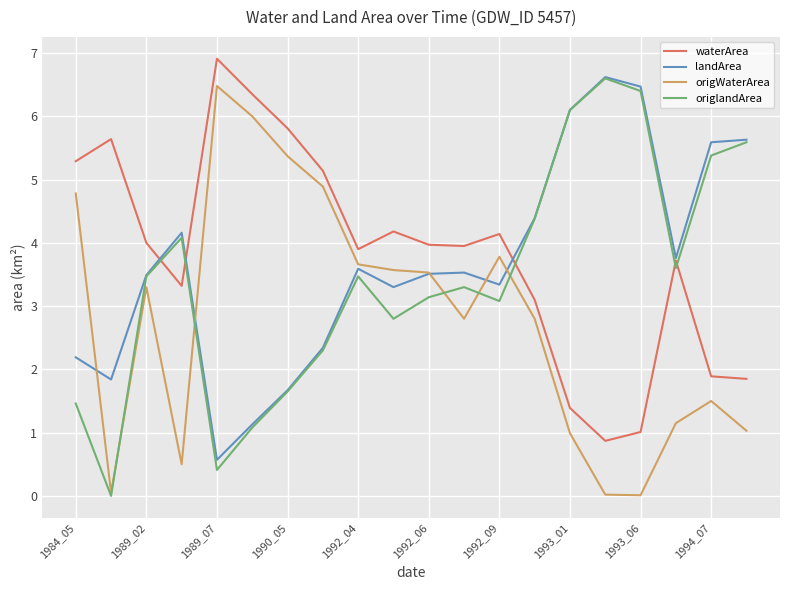

What is the maximum value shown in the chart?

6.9